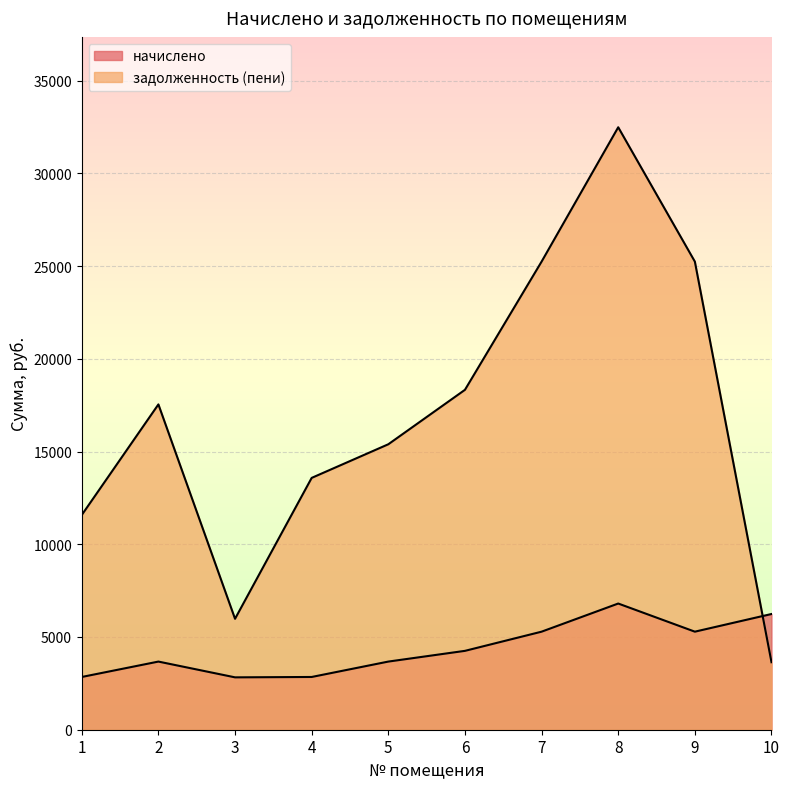

What is the total value across all series at 5?

19065.5